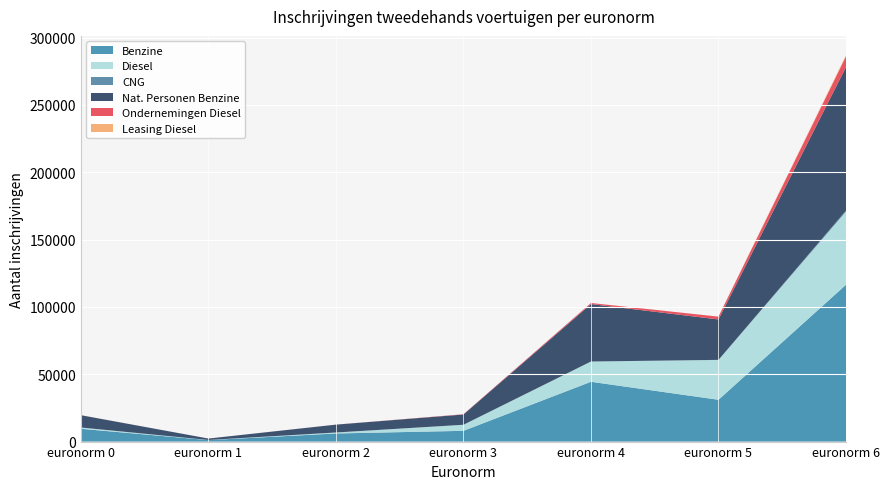

Reading left to right, transcribe all the data shown in this chart.

Benzine: euronorm 0=9511	euronorm 1=1090	euronorm 2=6023	euronorm 3=7989	euronorm 4=44412	euronorm 5=31051	euronorm 6=116478
Diesel: euronorm 0=954	euronorm 1=102	euronorm 2=729	euronorm 3=4507	euronorm 4=15050	euronorm 5=29584	euronorm 6=54341
CNG: euronorm 0=2	euronorm 1=0	euronorm 2=1	euronorm 3=2	euronorm 4=18	euronorm 5=61	euronorm 6=729
Nat. Personen Benzine: euronorm 0=9123	euronorm 1=1061	euronorm 2=5841	euronorm 3=7615	euronorm 4=42642	euronorm 5=30014	euronorm 6=106609
Ondernemingen Diesel: euronorm 0=26	euronorm 1=1	euronorm 2=18	euronorm 3=209	euronorm 4=811	euronorm 5=2093	euronorm 6=8016
Leasing Diesel: euronorm 0=1	euronorm 1=0	euronorm 2=0	euronorm 3=1	euronorm 4=0	euronorm 5=1	euronorm 6=793